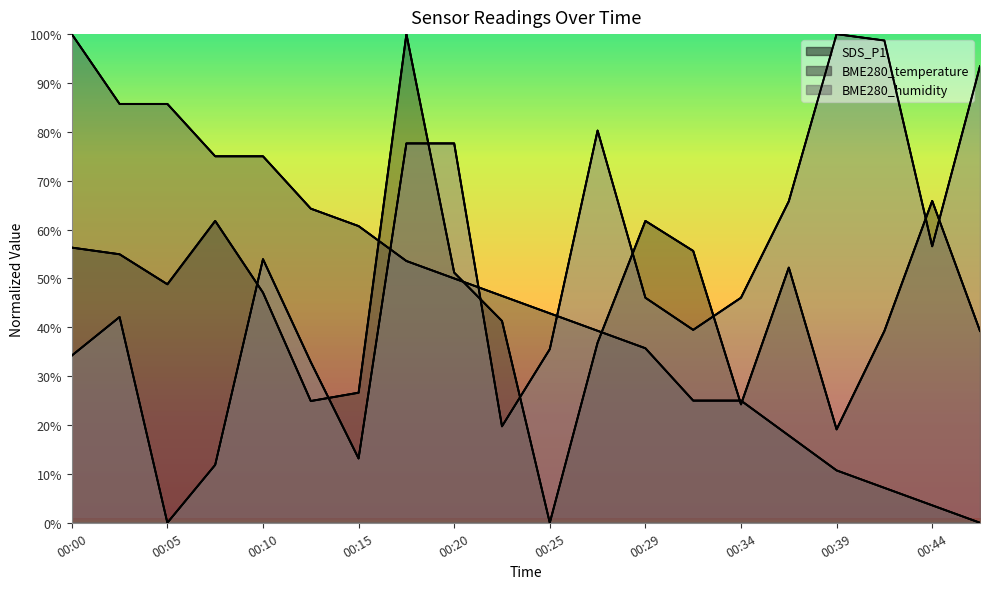

What is the sum of all SDS_P1 values?

907.2